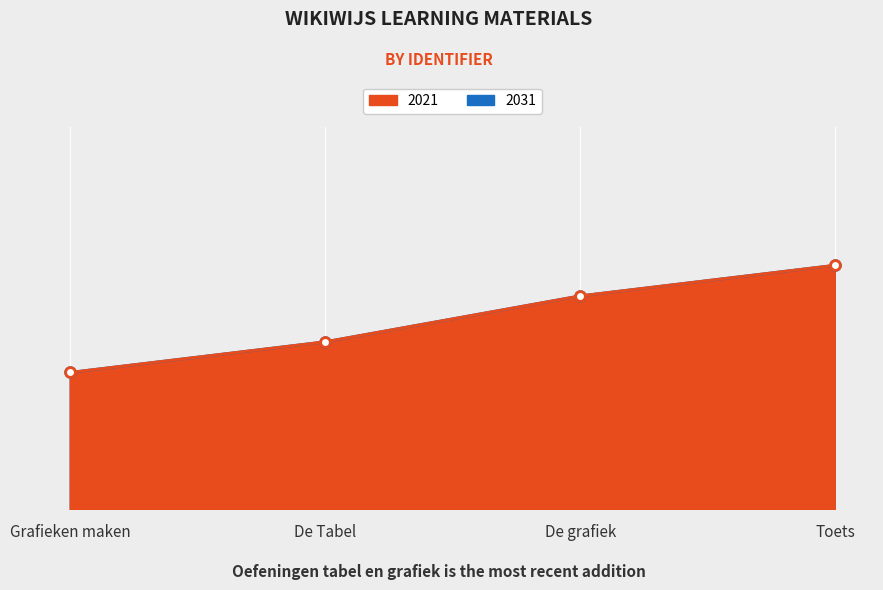

What is the value of the 2031 point at the 1st from the left?

6807609